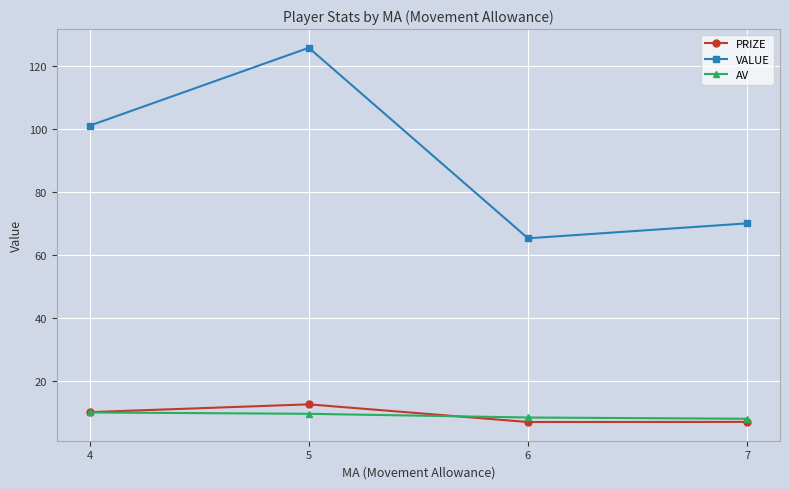

What is the total value across all series at 6?

80.6